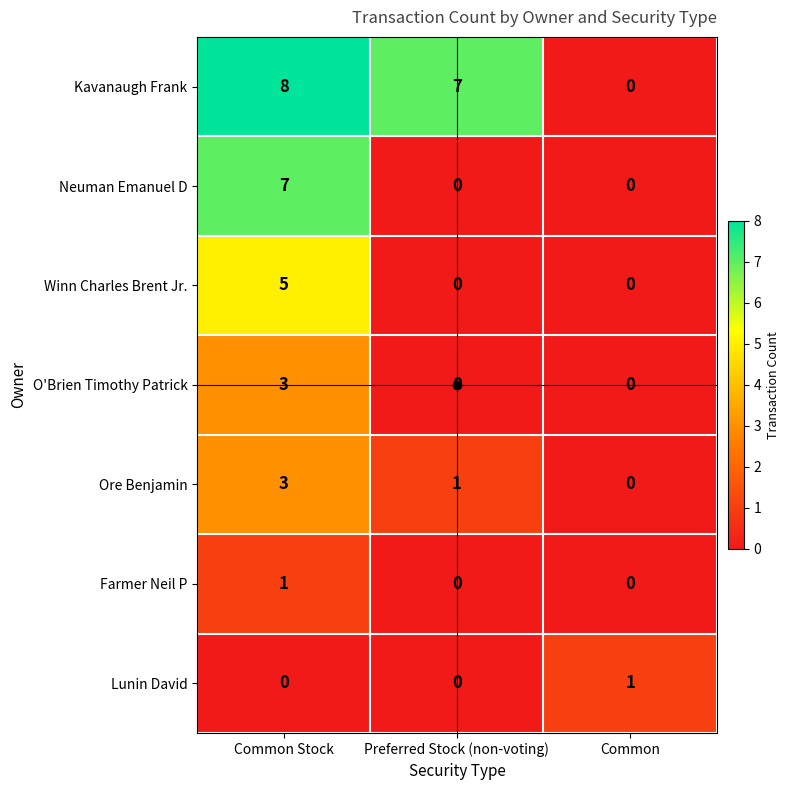

What is the difference between the Ore Benjamin values at Common and Common Stock?

3